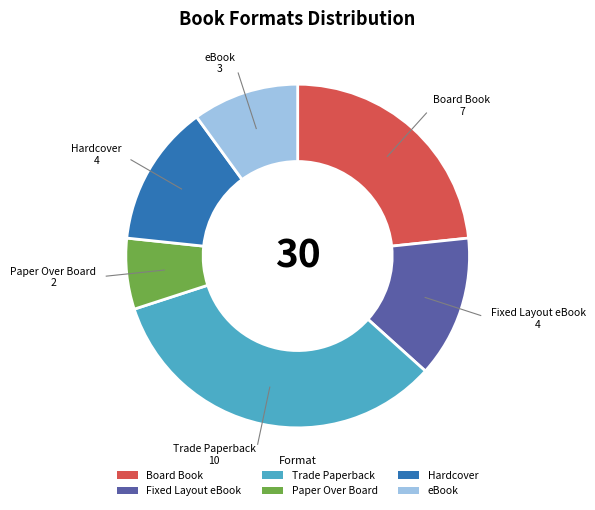

The Trade Paperback slice represents 41% of the pie. True or false?

False